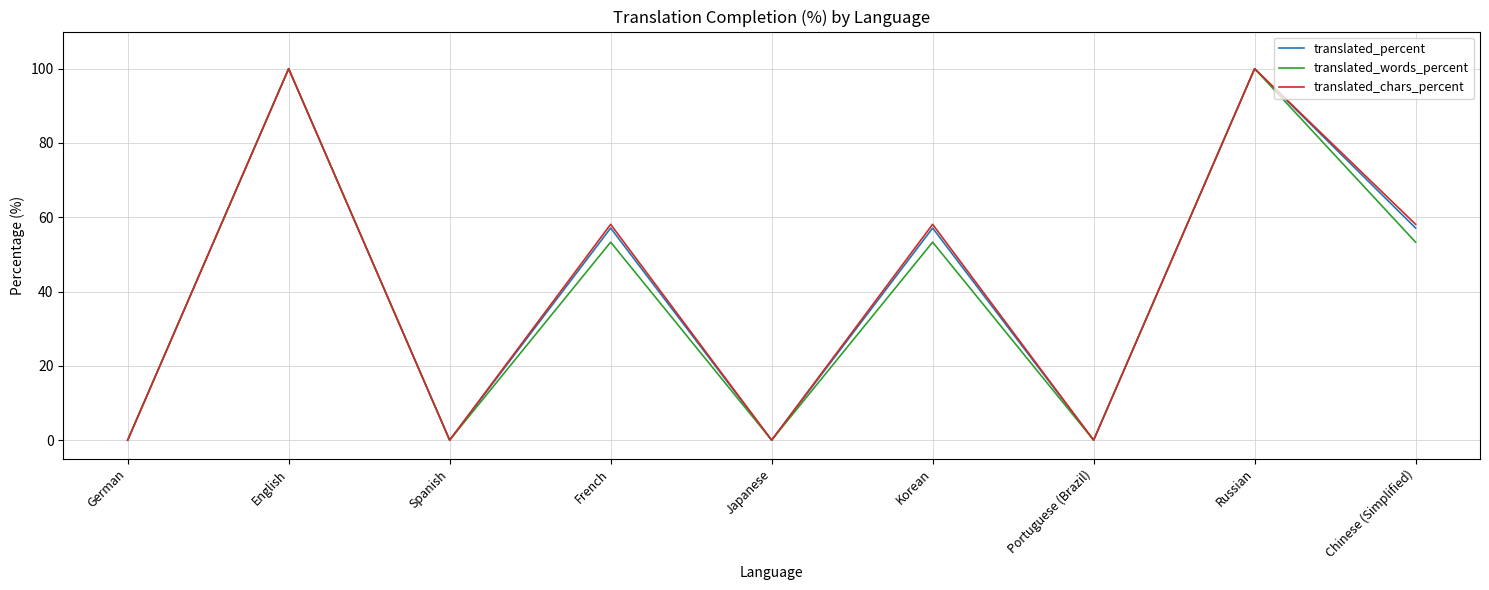

Count the number of data series in this chart.

3